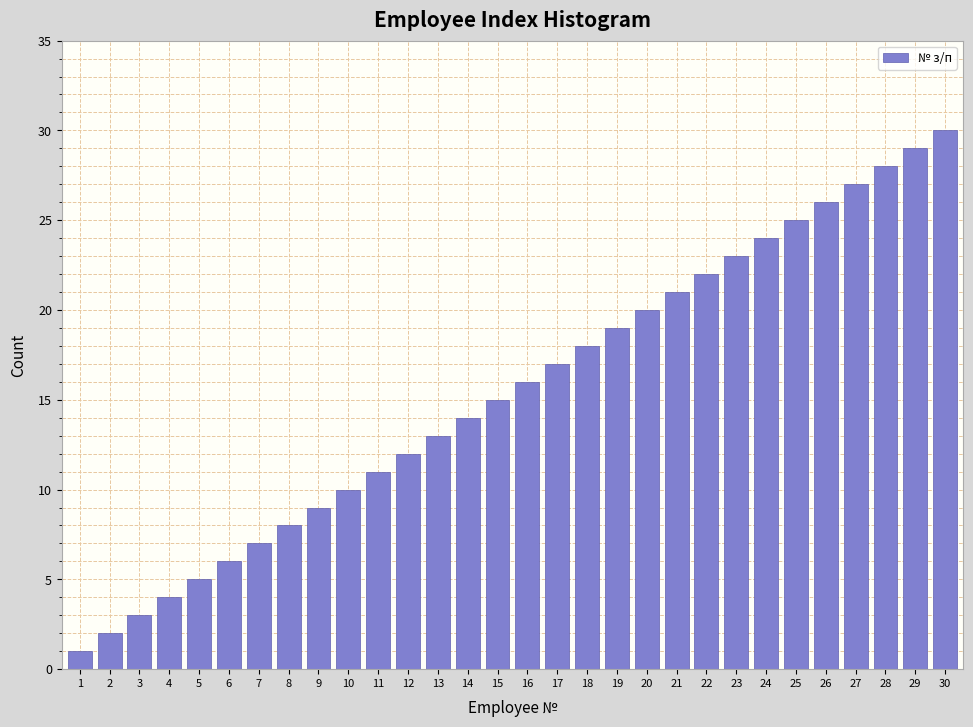

What is the ratio of the value at 20 to the value at 2?

10.0